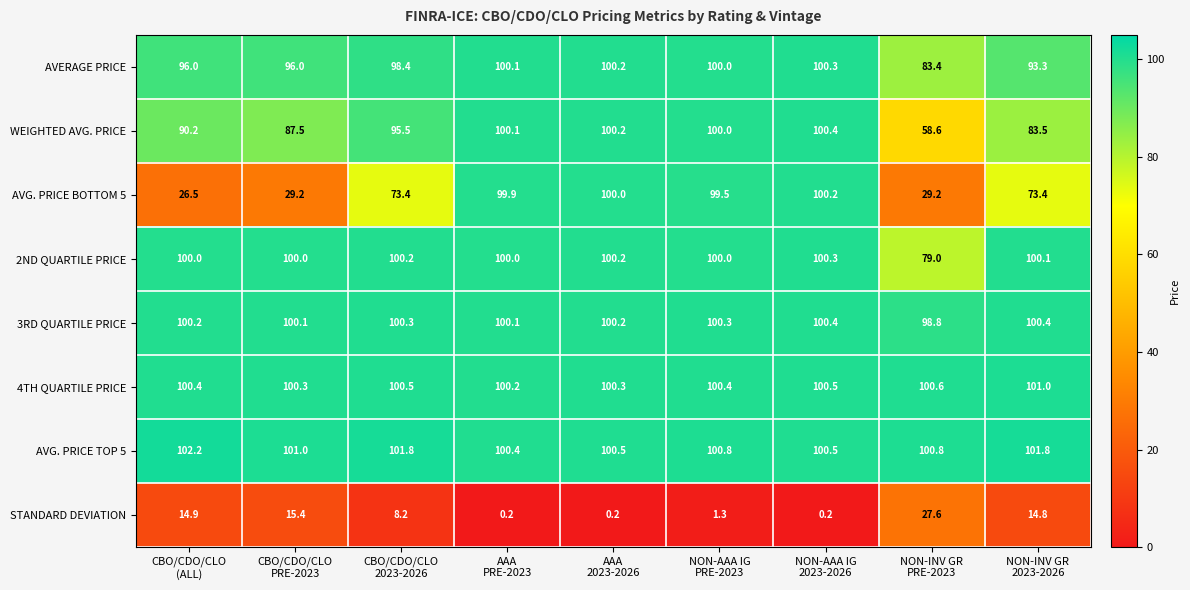

Which series has the largest range (max minus min)?

AVG. PRICE BOTTOM 5